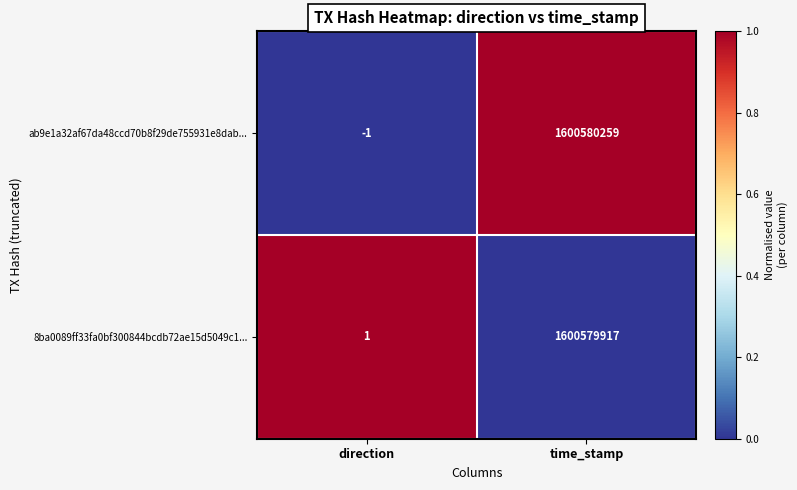

Which series changed the most between direction and time_stamp?

ab9e1a32af67da48ccd70b8f29de755931e8dab...